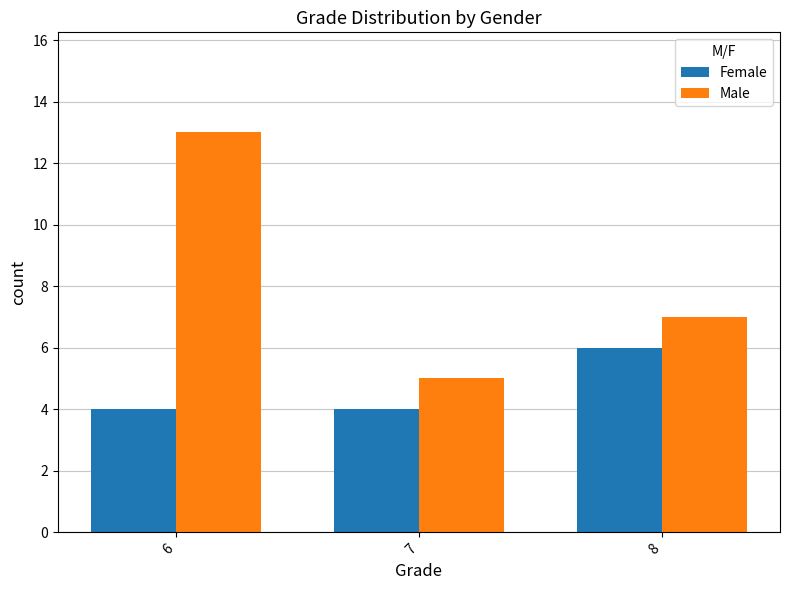

Is it true that Male equals 5 at 7?

True